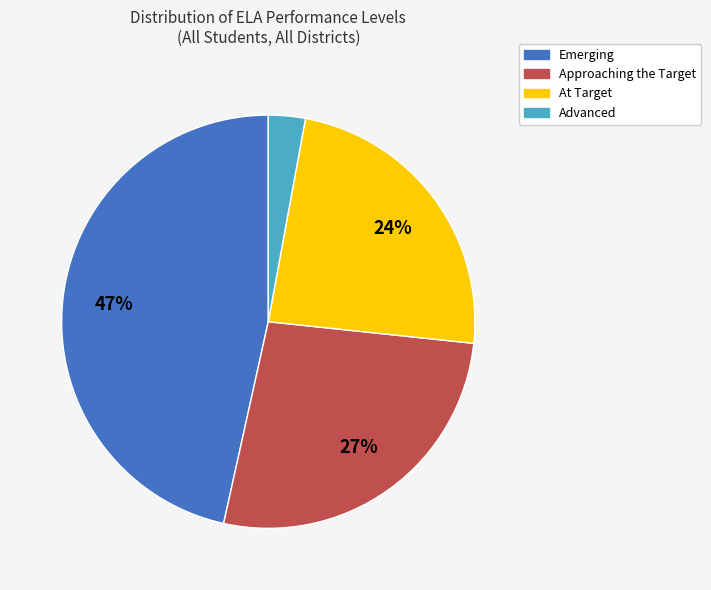

What is the largest slice in the pie chart?

Emerging